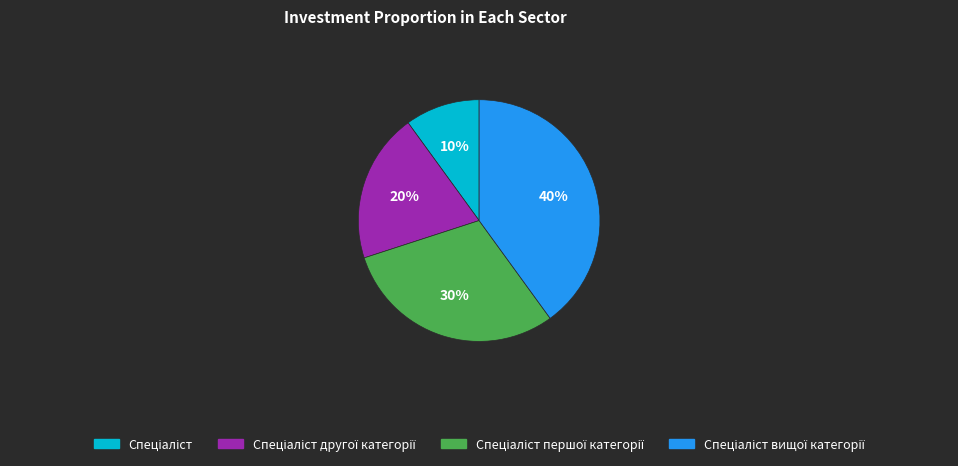

To the nearest percent, what is the average slice percentage?

25%